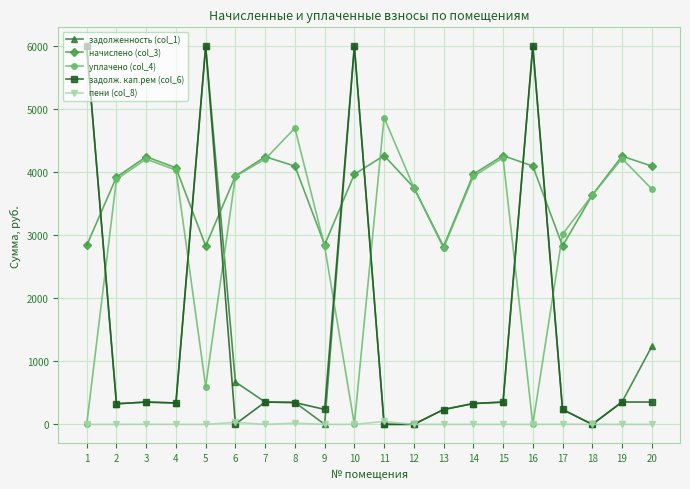

At how many categories does at least one series exceed 4757?

5